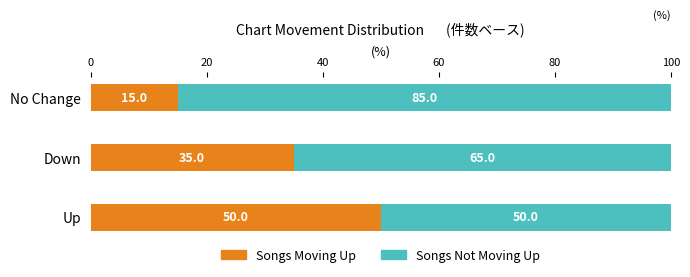

What is the total value across all series at Up?

100